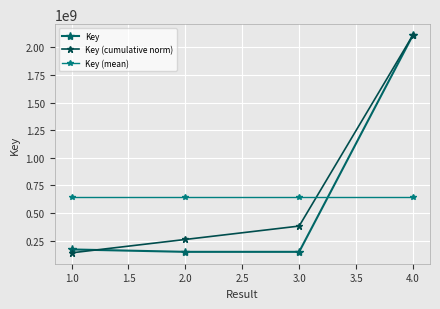

The Key series shows 2111973004.0 at 4.0. True or false?

True